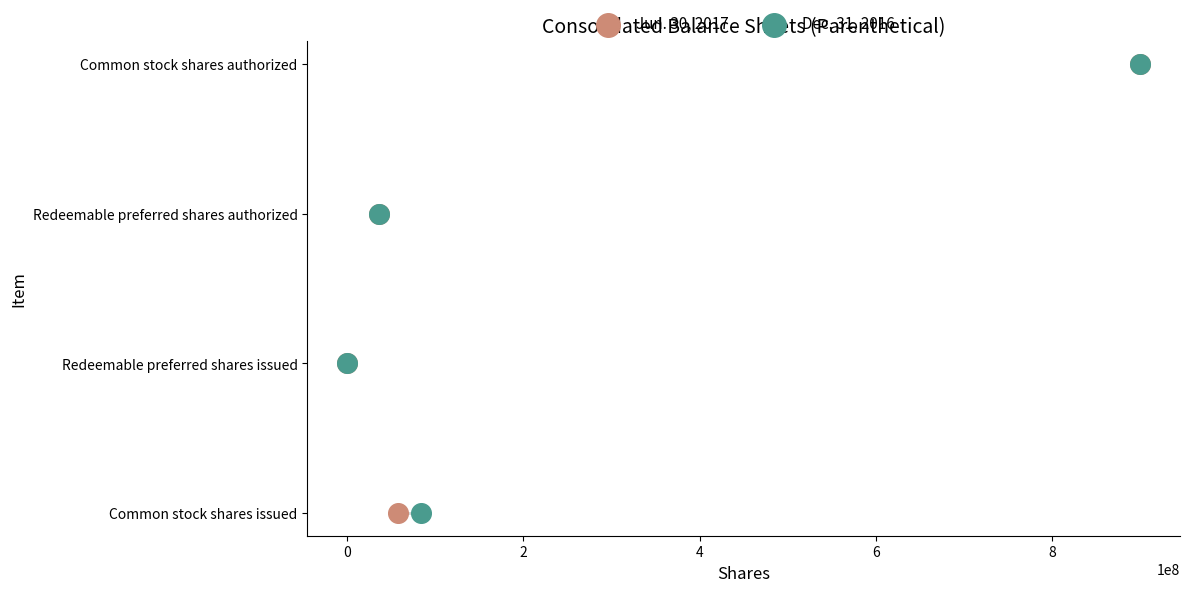

What are all the series names shown in the legend?

Jun. 30, 2017, Dec. 31, 2016